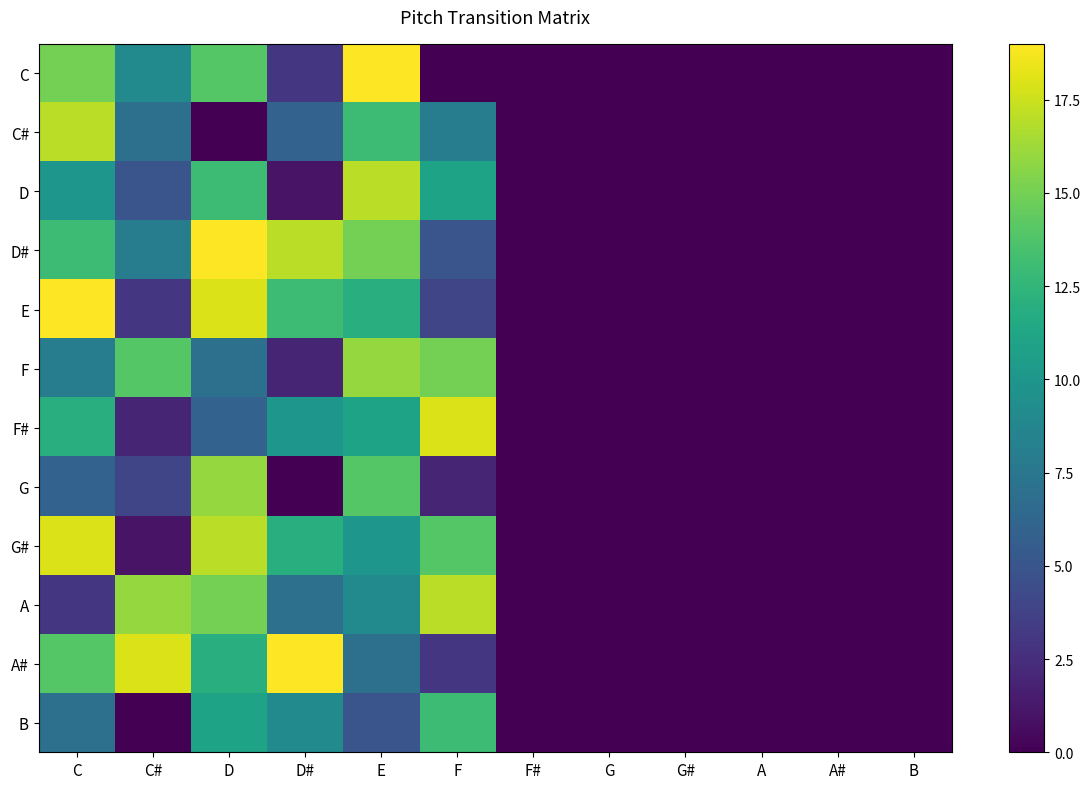

Between C# and E, which series saw the biggest shift?

D